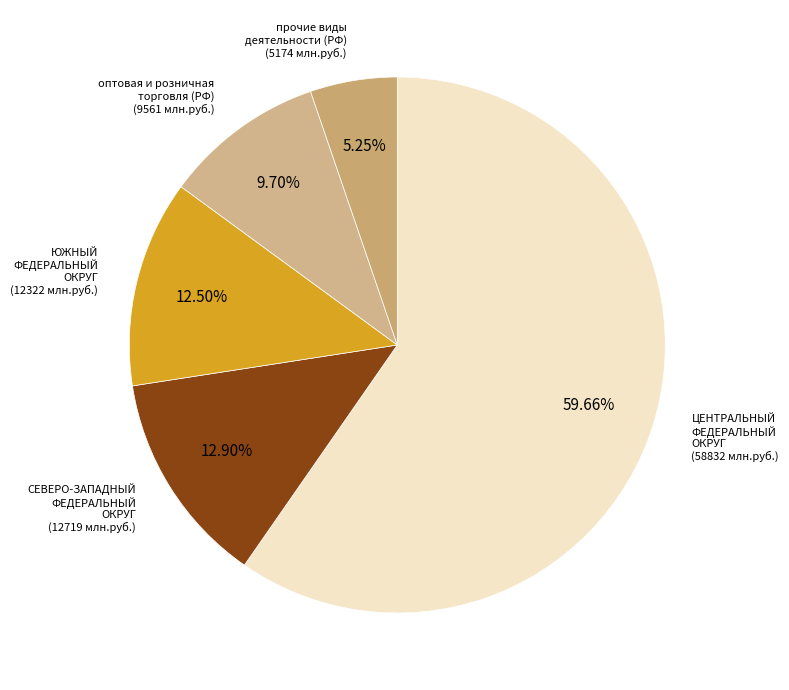

What is the largest slice in the pie chart?

ЦЕНТРАЛЬНЫЙ ФЕДЕРАЛЬНЫЙ ОКРУГ